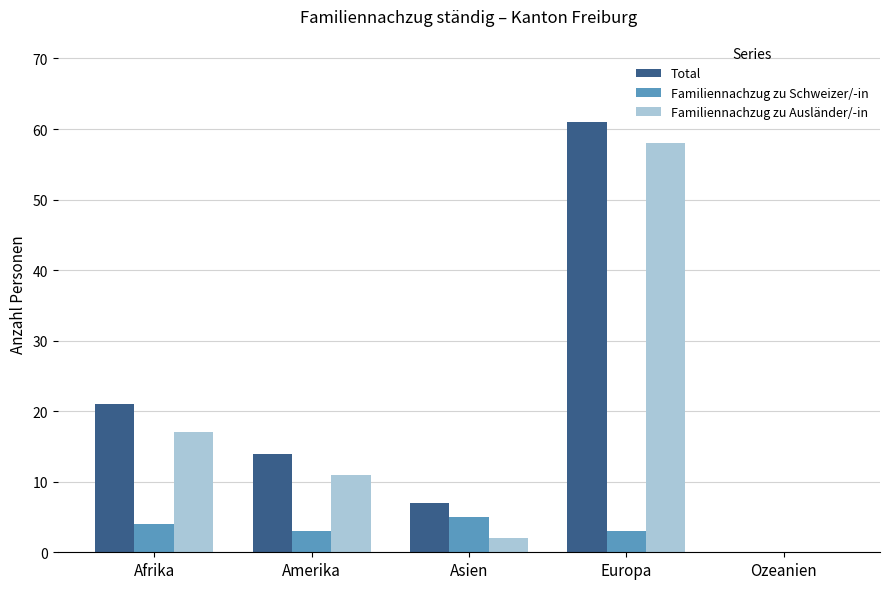

What is the average value of the Total series?

21